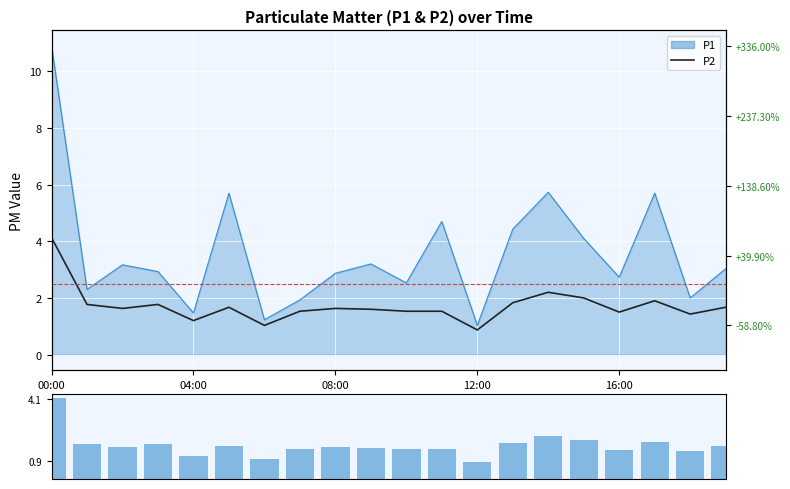

Which has a higher value, 08:00 or 15?

15